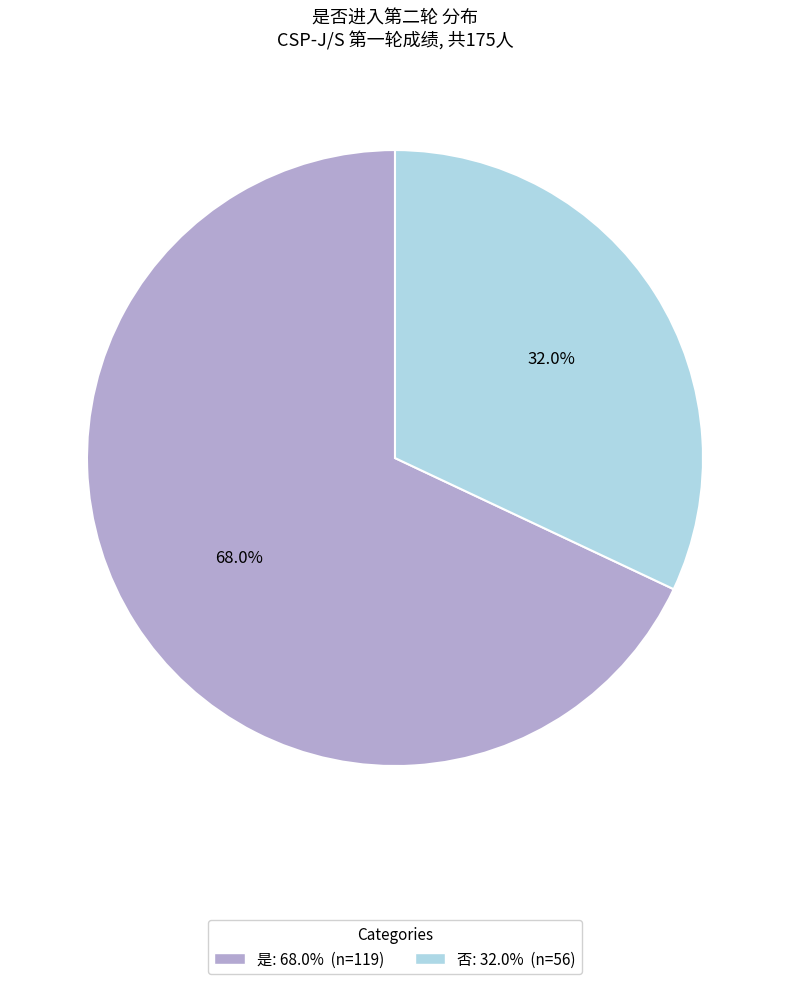

Which has a higher value, 否 or 是?

是